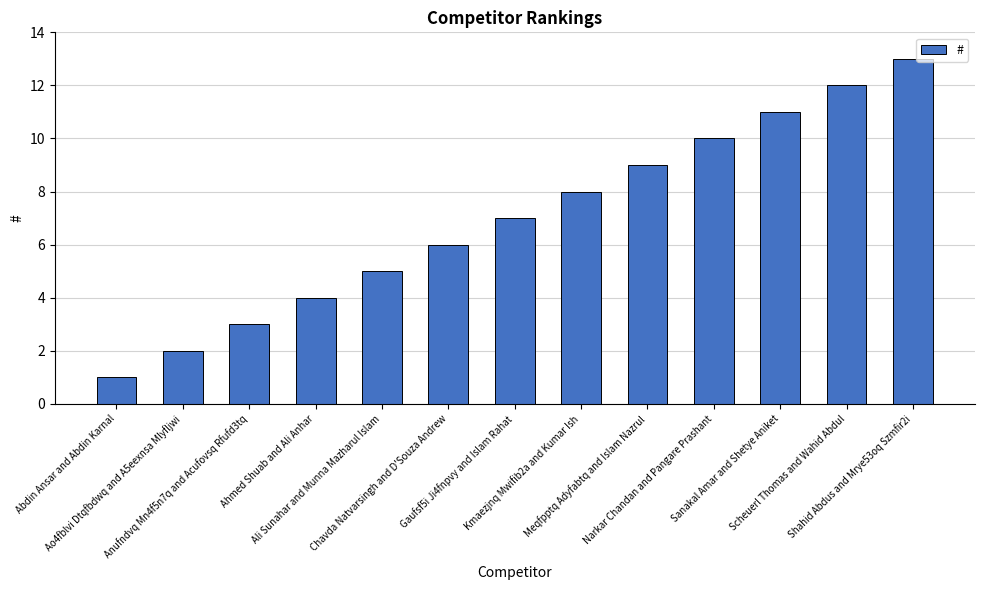

What is the label of the 2nd bar from the right?

Scheuerl Thomas and Wahid Abdul